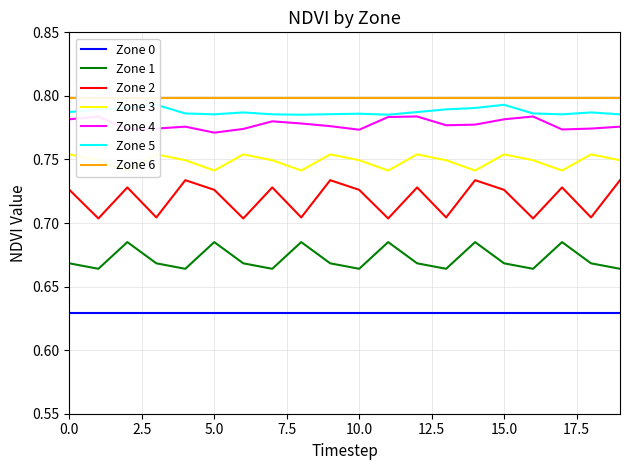

True or false: Zone 1 and Zone 3 intersect in this chart.

False